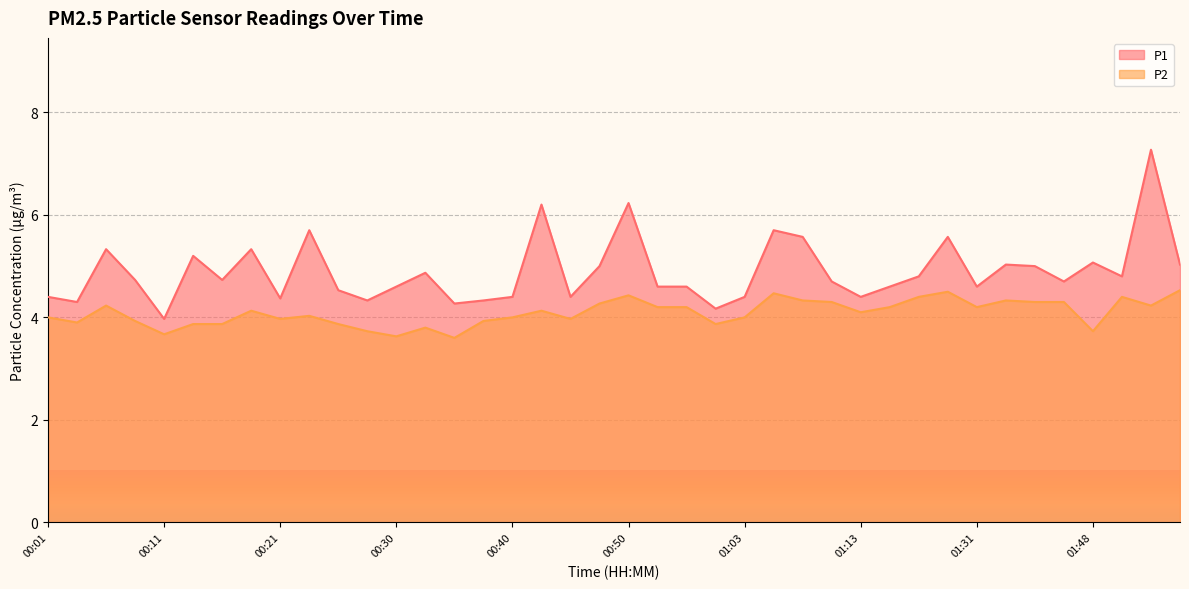

What value does the P2 series have at 01:10?

4.3